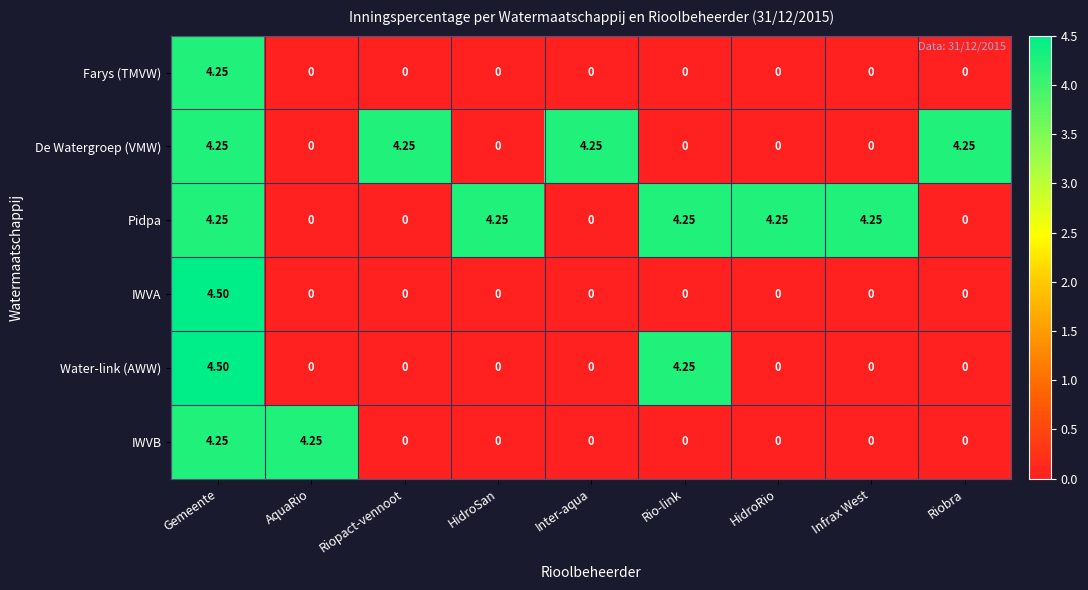

At which label does Pidpa first exceed 4?

Gemeente